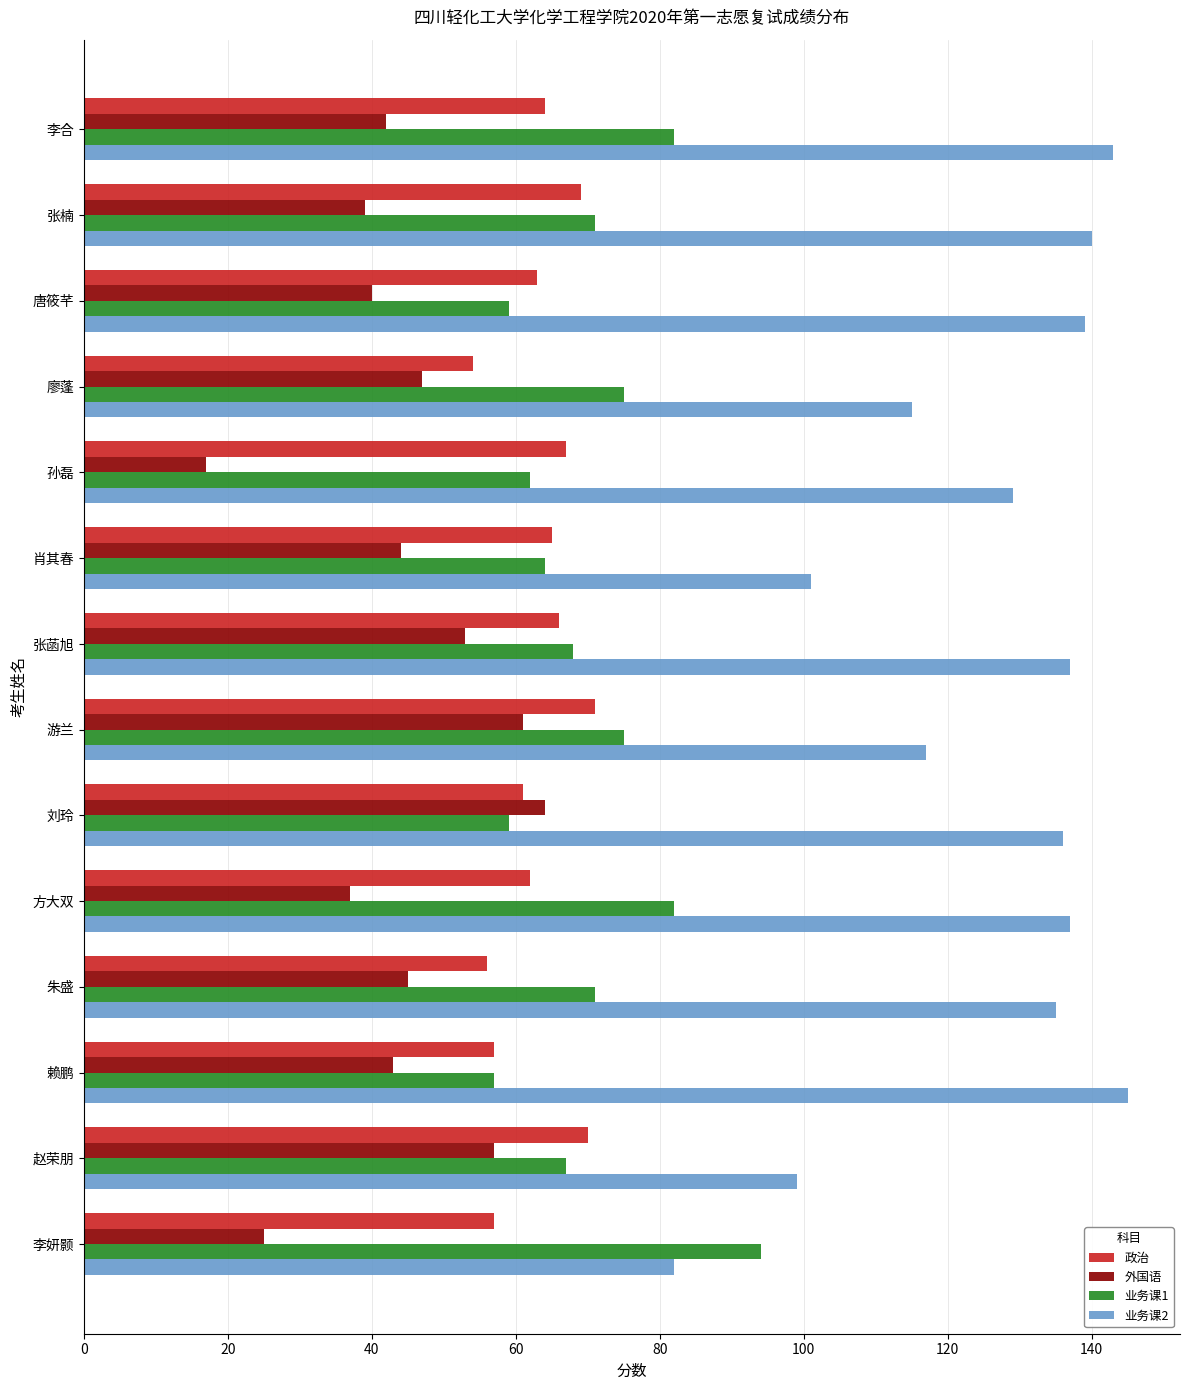

Which series has the largest total across all categories?

业务课2